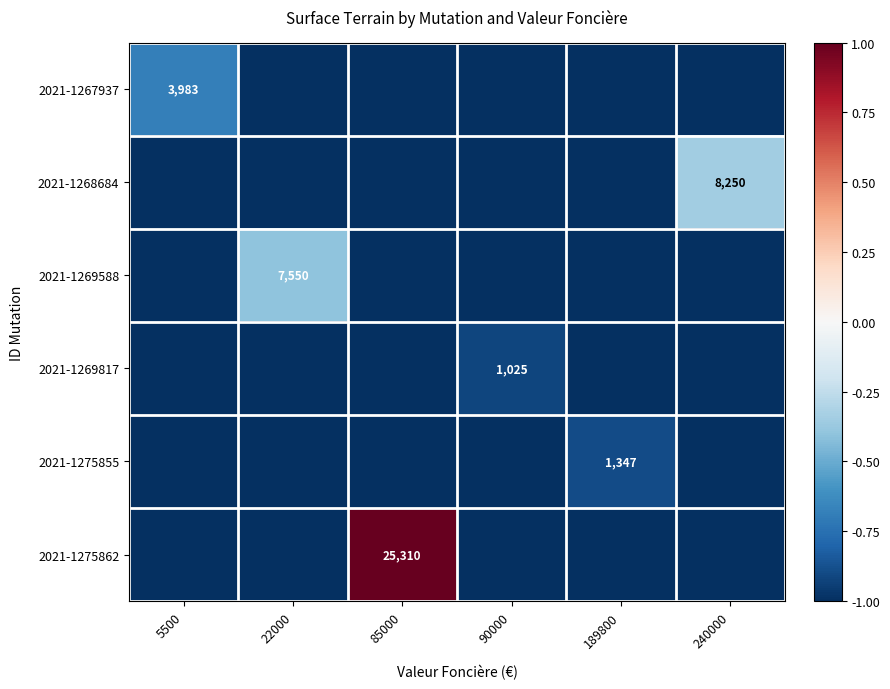

True or false: 2021-1275862 has a value of 45429 at 85000.

False